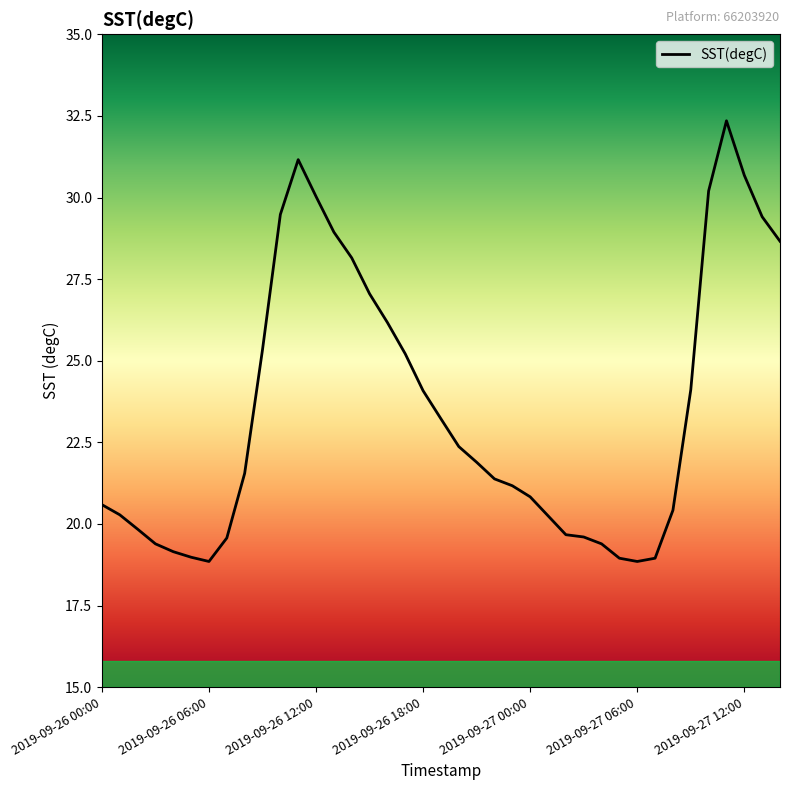

What is the minimum value shown in the chart?

18.9